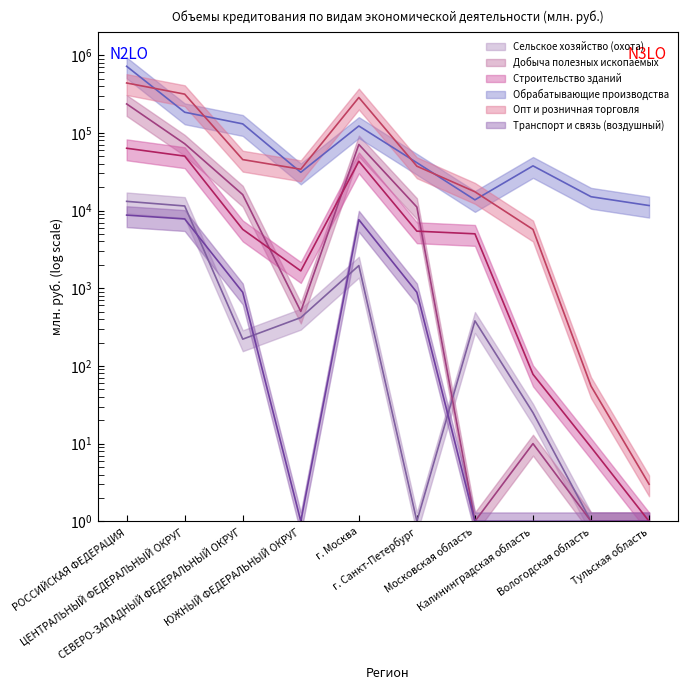

True or false: Добыча полезных ископаемых has a value of 0 at Тульская область.

False